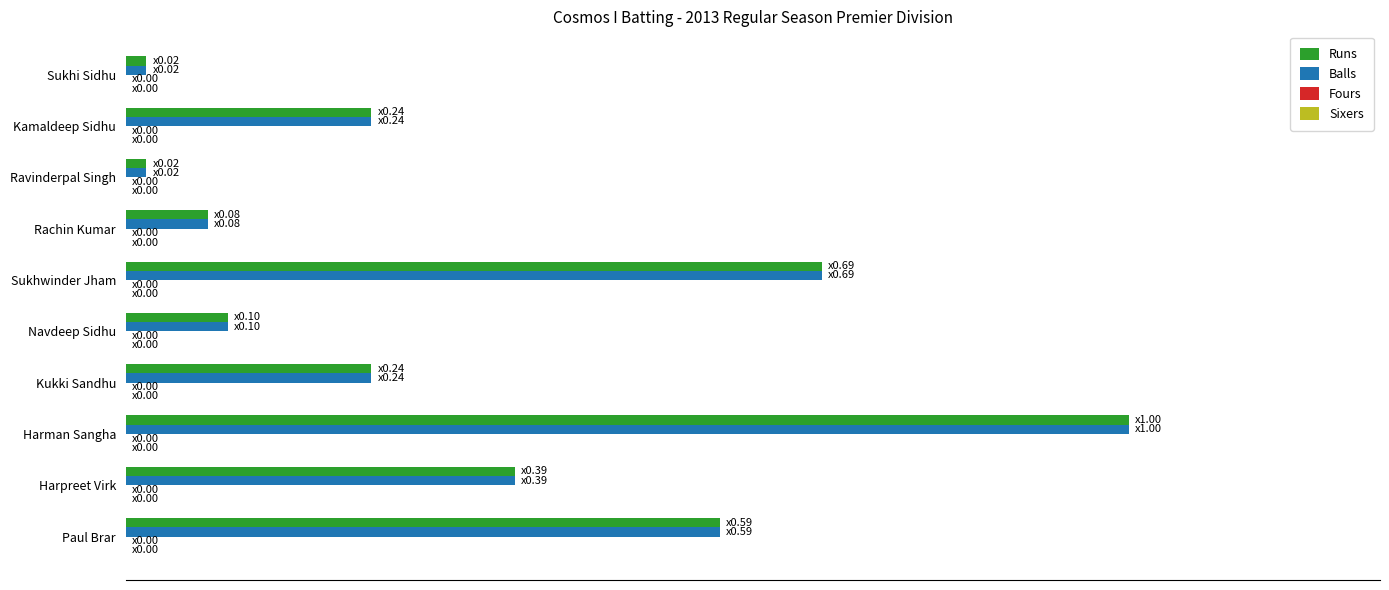

What position from the left is 0?

1